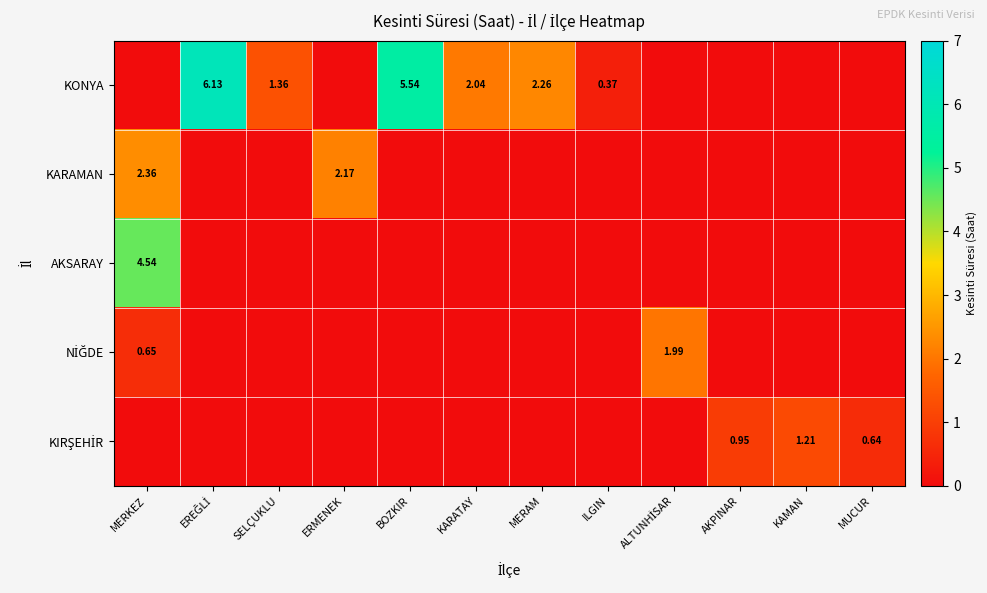

Which has a higher value, MUCUR or MERAM?

MERAM